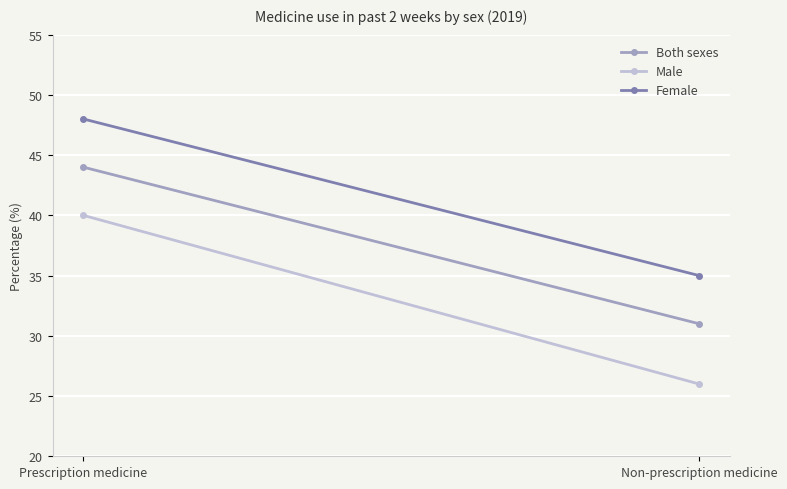

Where is Both sexes nearest to the value 37?

Non-prescription medicine